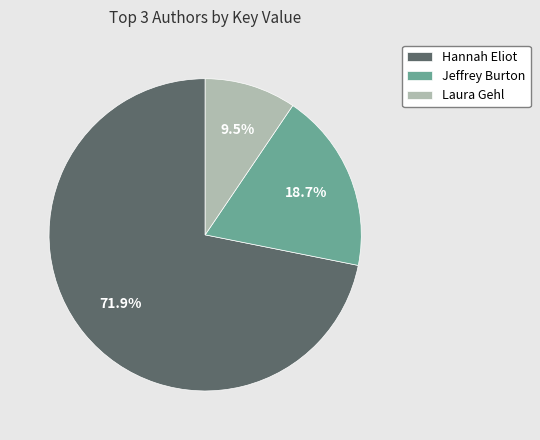

Approximately how many times larger is the value at Laura Gehl compared to Jeffrey Burton?

0.5